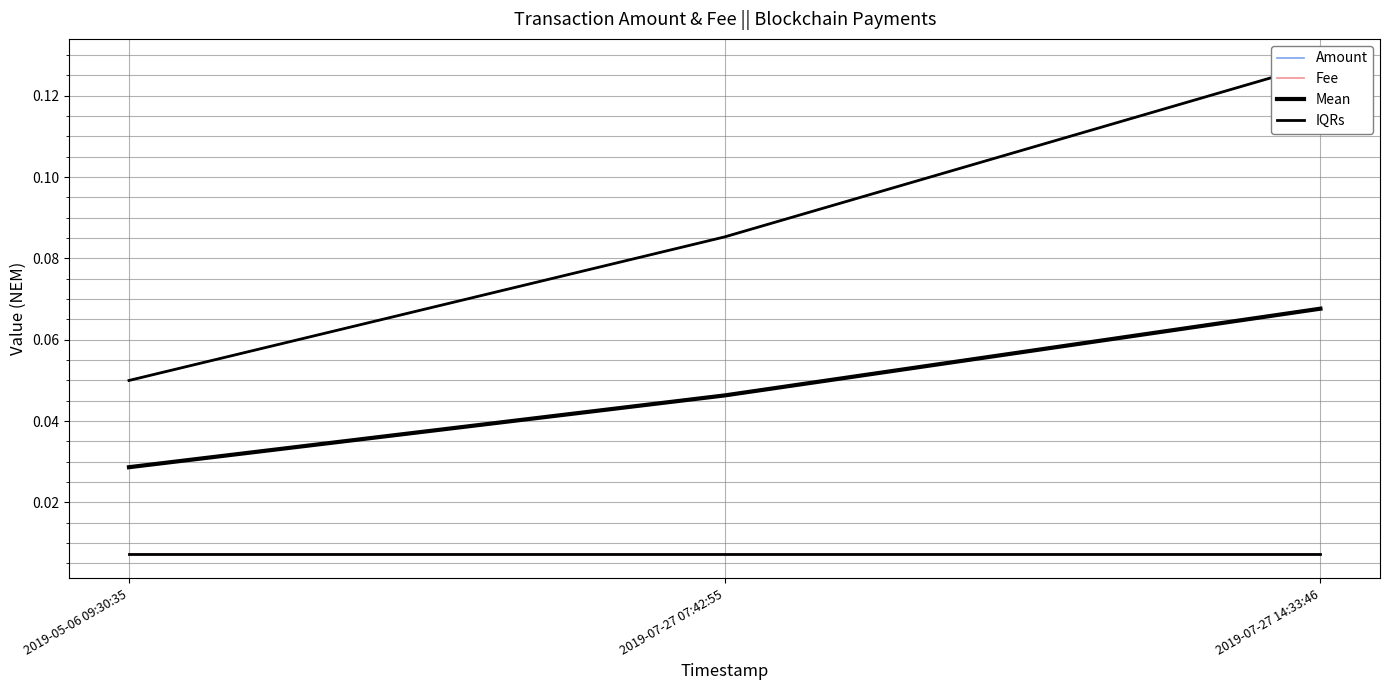

What are all the series names shown in the legend?

Amount, Fee, Mean, IQRs